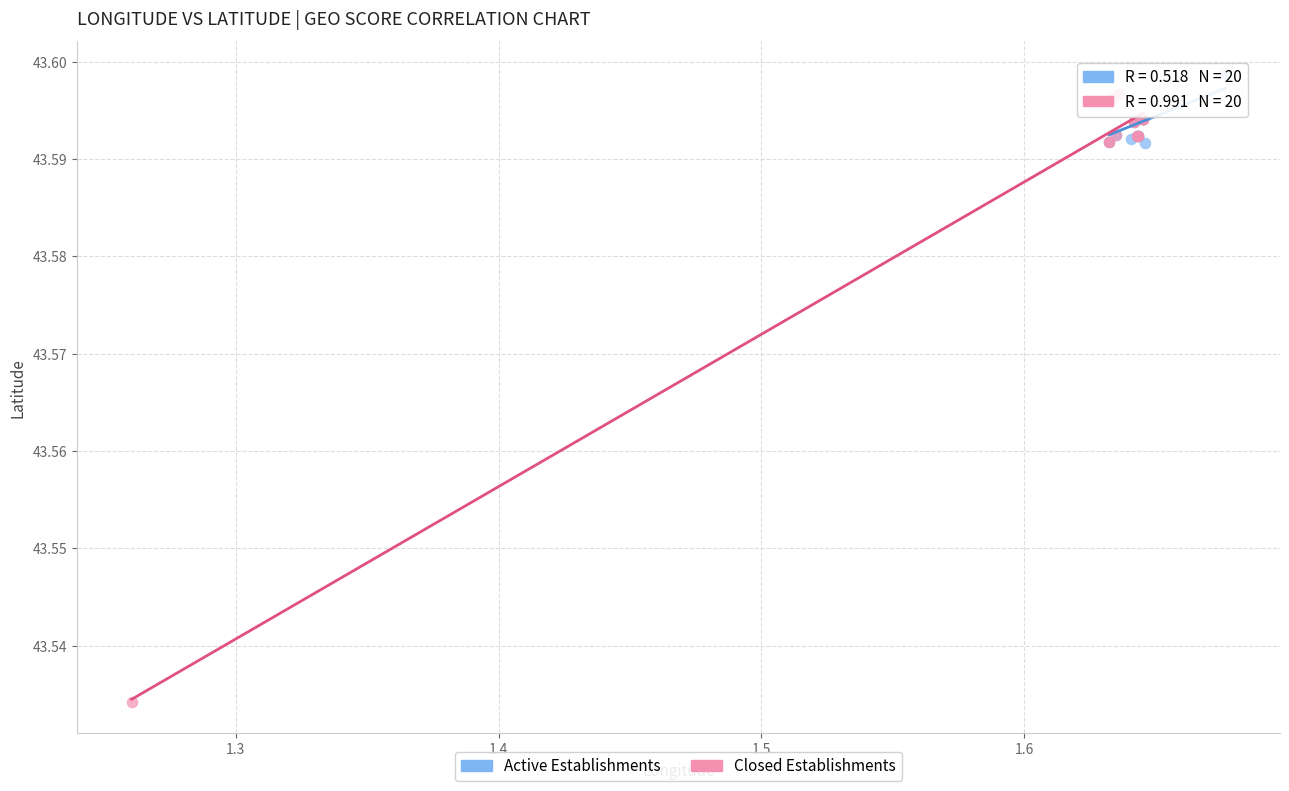

Which series reaches the minimum Y coordinate?

Closed Establishments